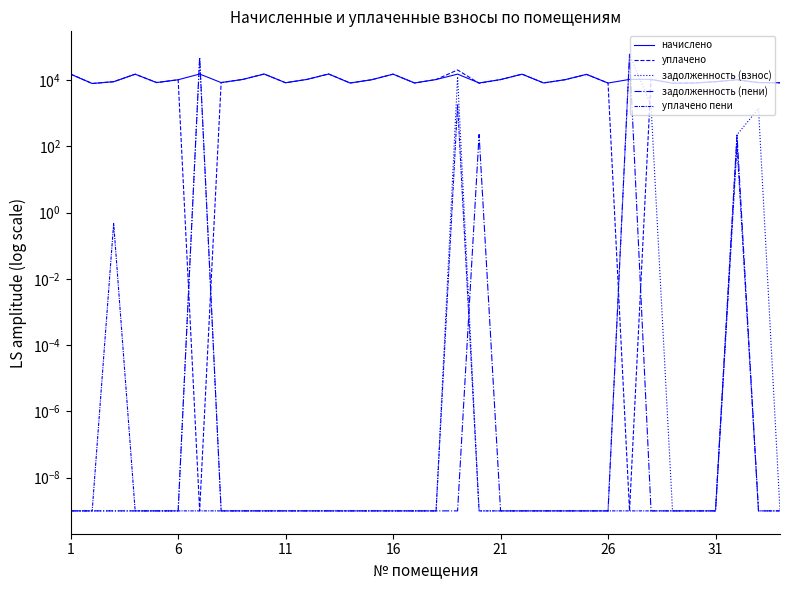

Does the chart display data point markers on the line(s)?

No